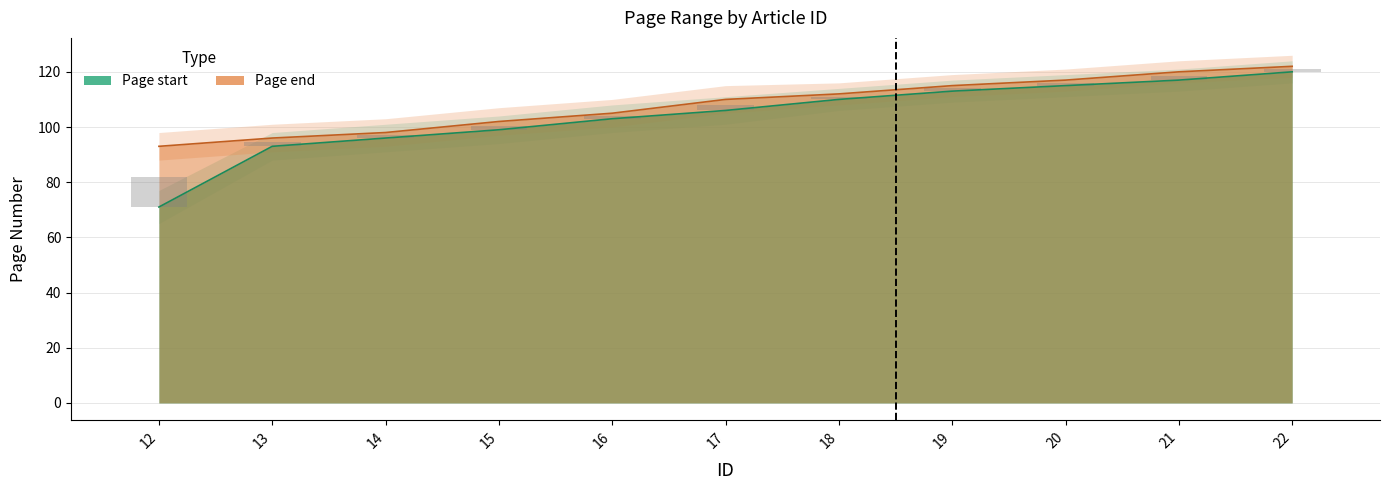

At which label is Page start closest to 95?

14